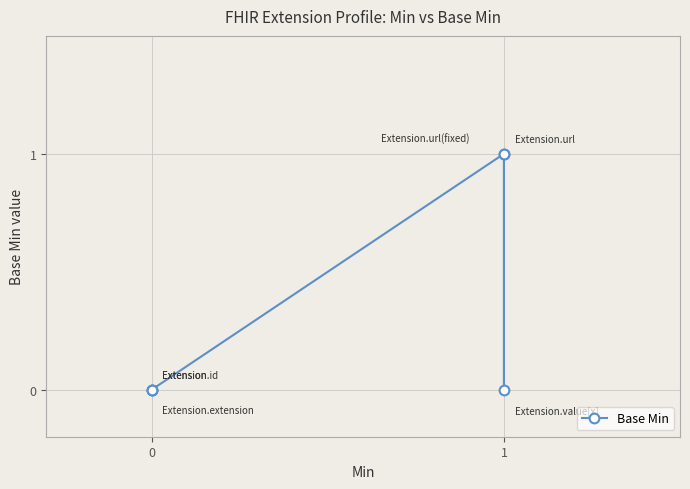

List the labels in order of value, largest first.

1, 1, 0, 0, 0, 1